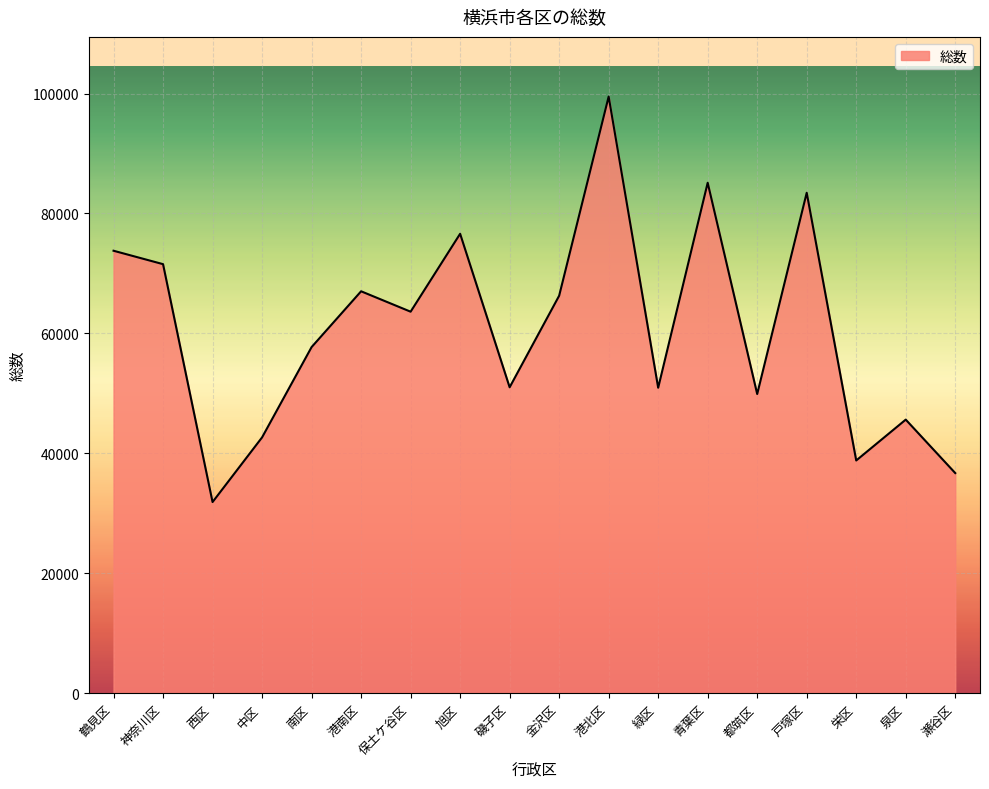

What position from the right is 港南区?

13